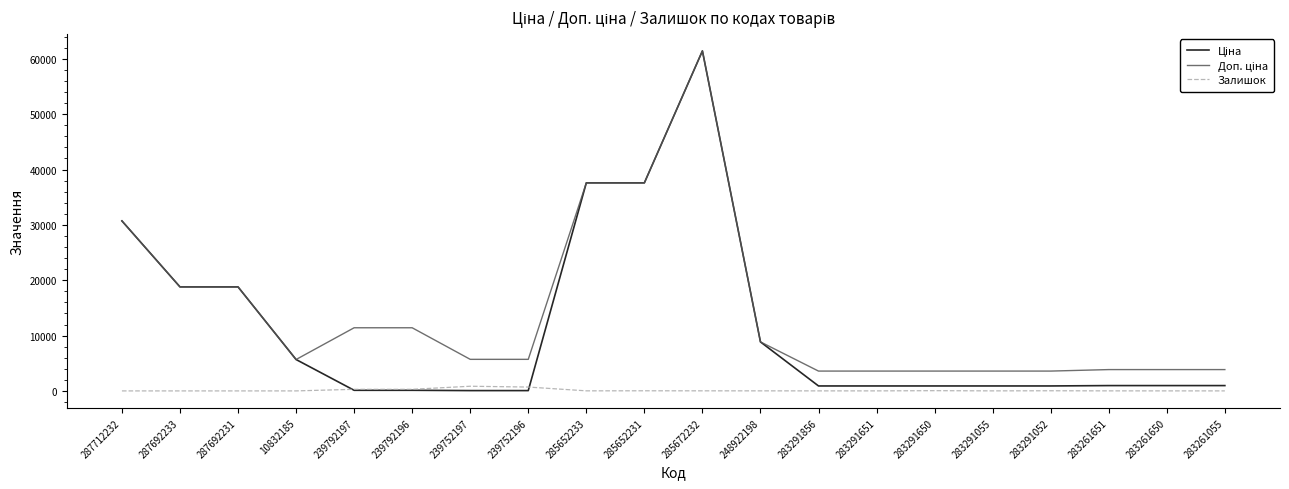

Count the number of categories in the chart.

20